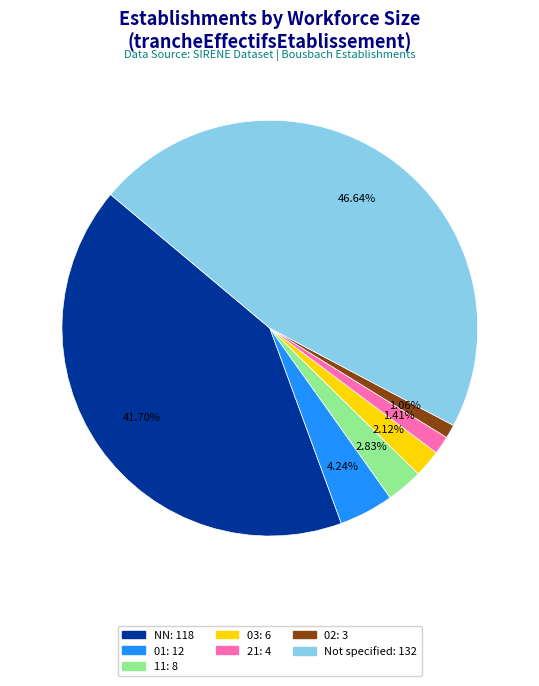

How many slices are in this pie chart?

7